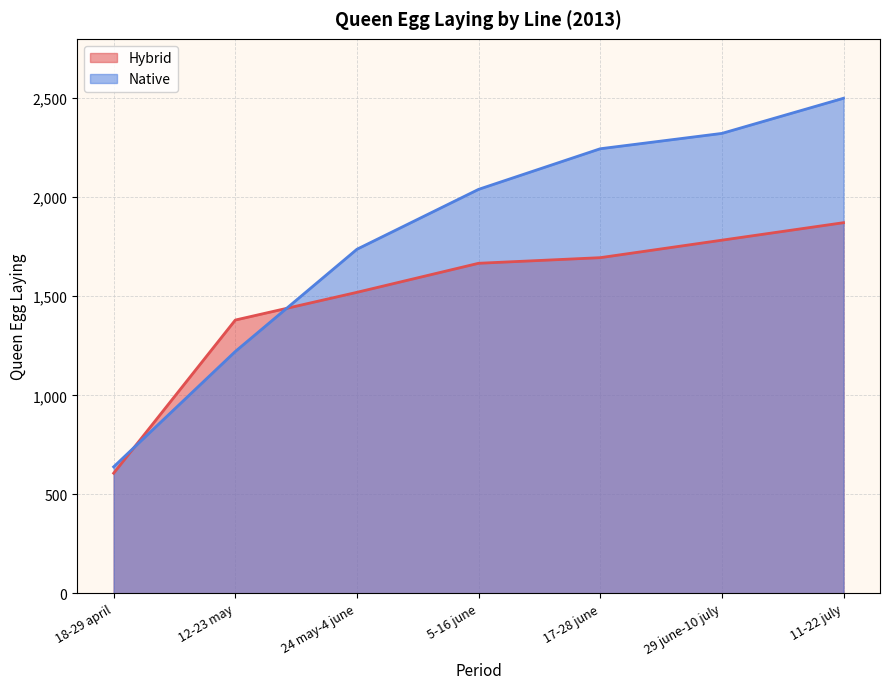

Between 17-28 june and 24 may-4 june, which is larger?

17-28 june